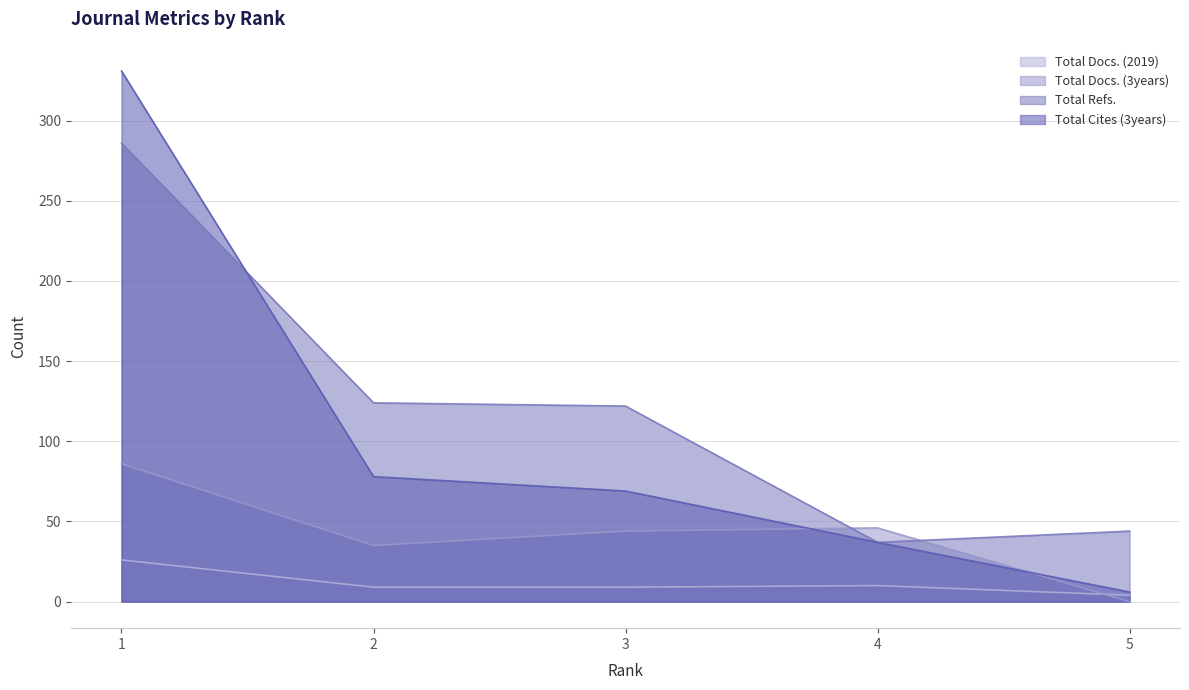

Which category has the lowest value across all series?

5